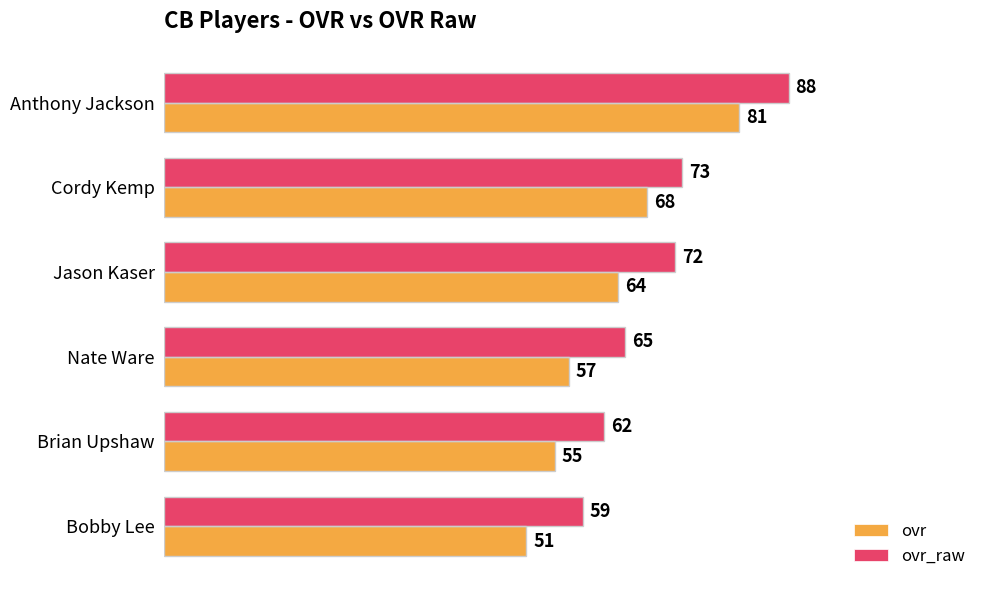

Is it true that ovr_raw equals 45 at Anthony Jackson?

False